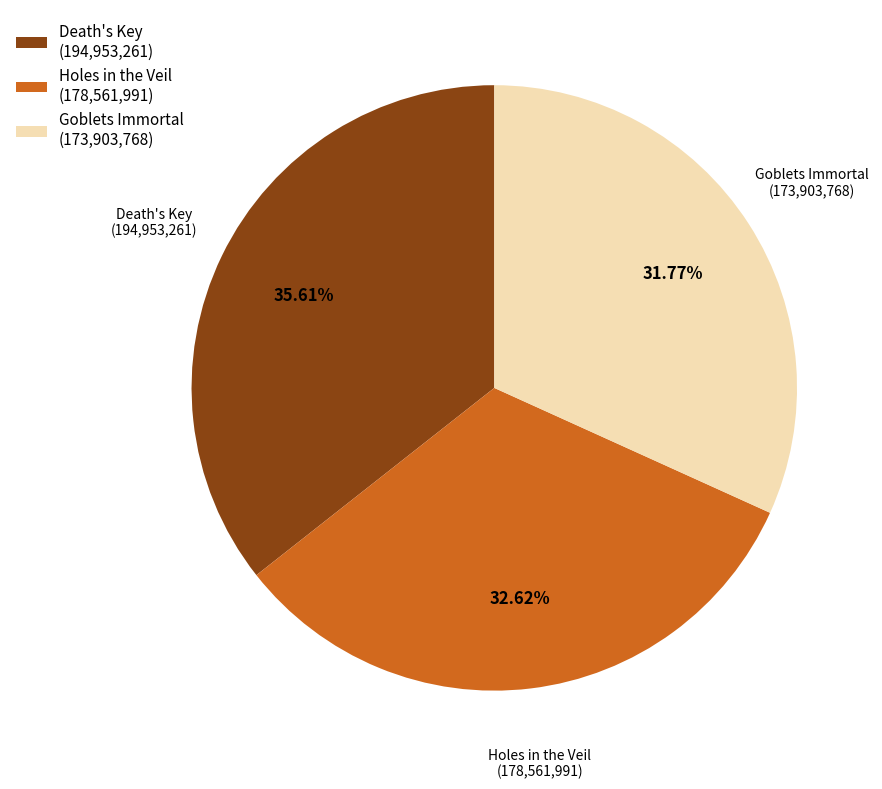

Rank the categories by value from highest to lowest.

Death's Key, Holes in the Veil, Goblets Immortal